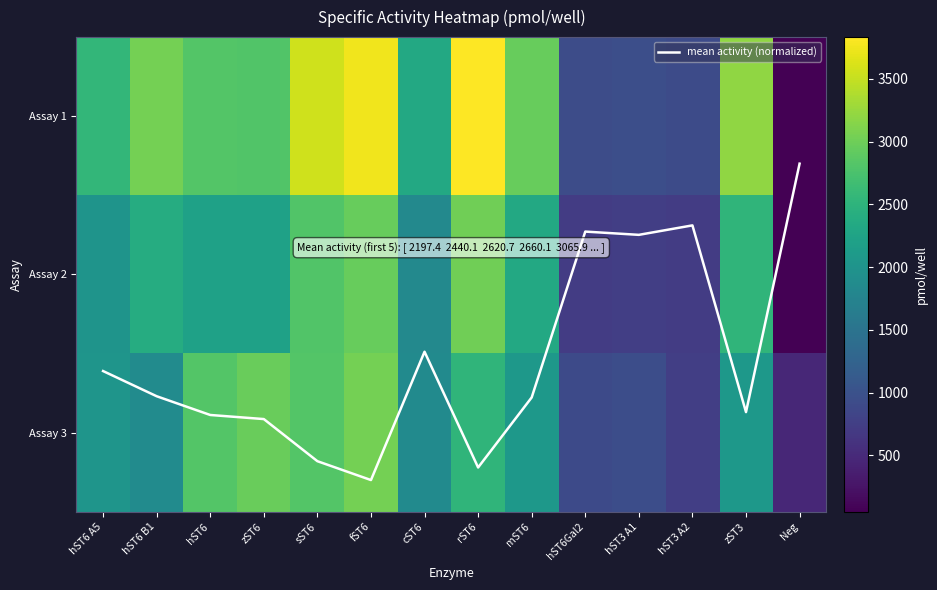

Rank the categories by Assay 1 value from lowest to highest.

Neg, hST3 A2, hST6Gal2, hST3 A1, cST6, hST6 A5, zST6, hST6, mST6, hST6 B1, zST3, sST6, fST6, rST6